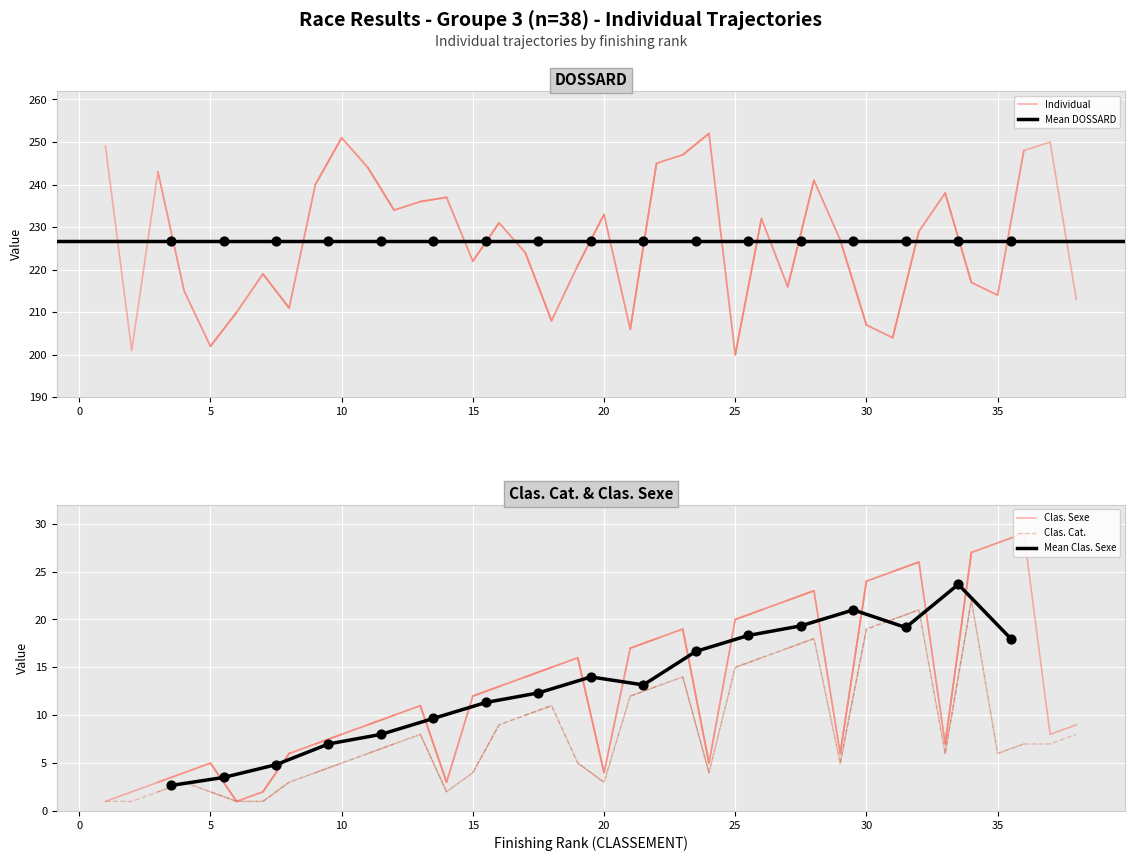

At how many categories does at least one series exceed 248?

4